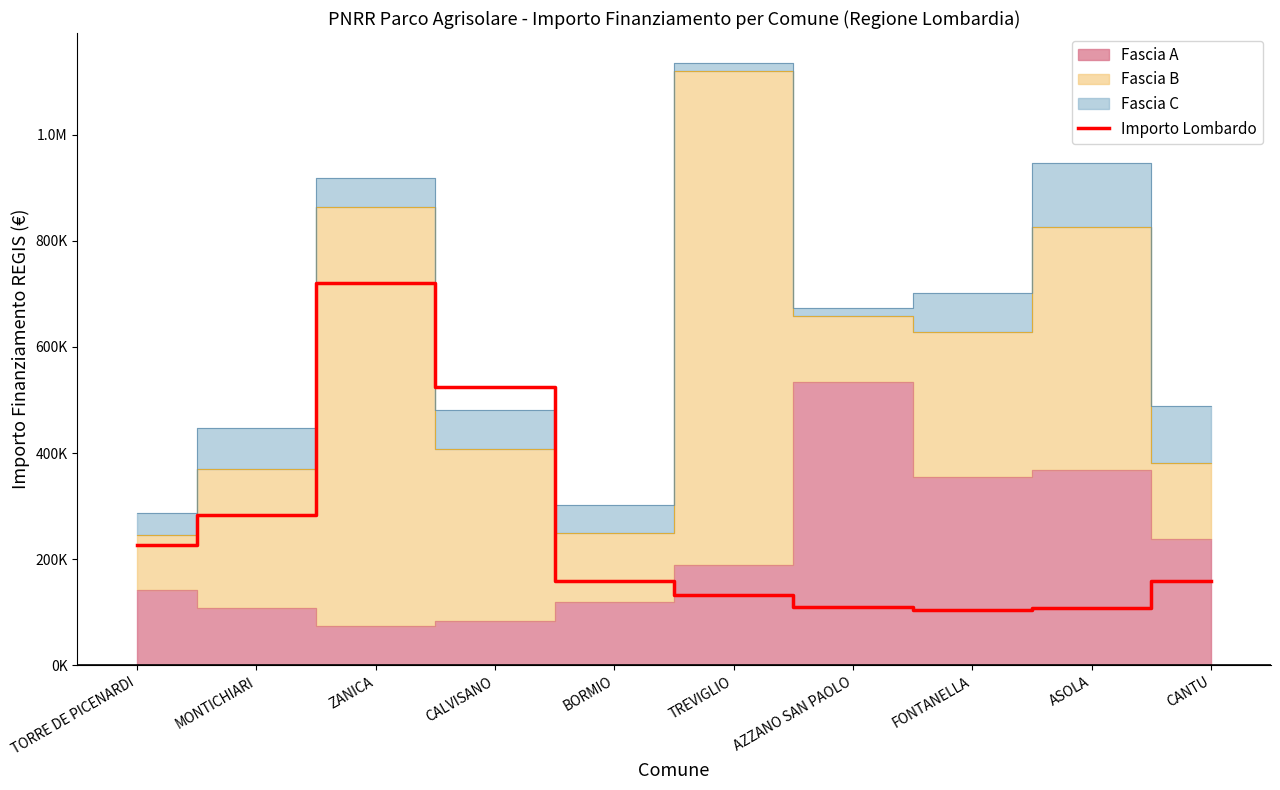

Reading right to left, extract all data points from this chart.

158248.0	107388.0	104473.6	110190.0	132600.0	158248.0	525096.0	720099.3	282960.0	226850.0